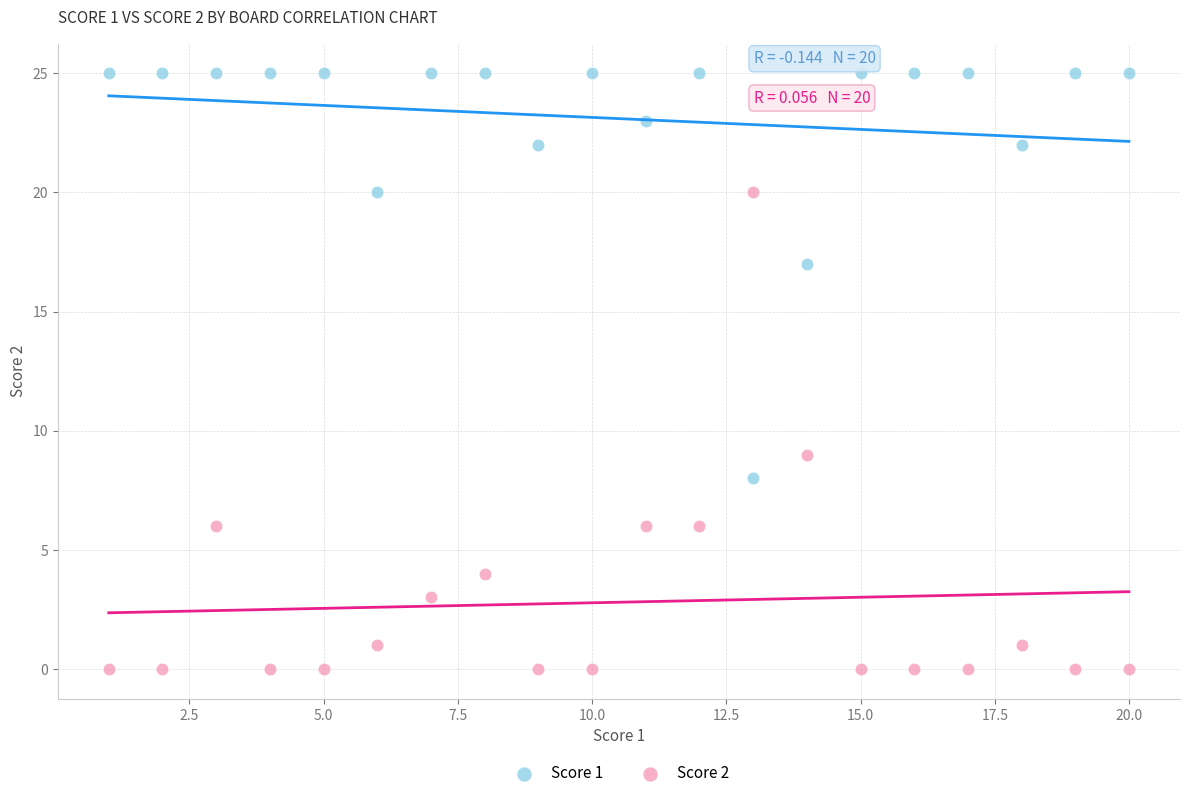

Across all series, what Y value is closest to 12?

9